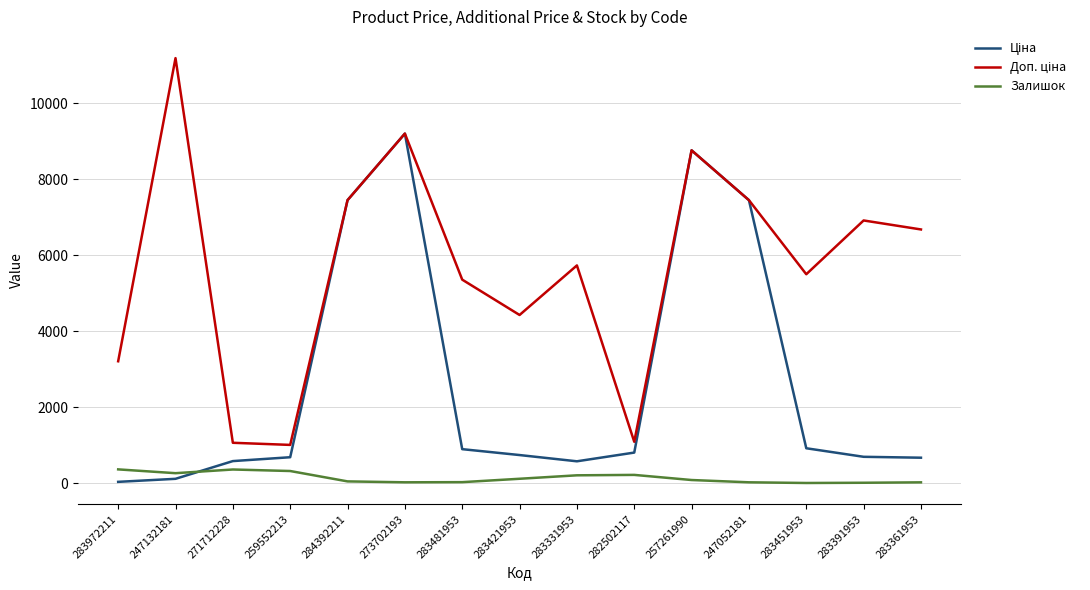

True or false: Залишок has a value of 24.0 at 283481953.

True